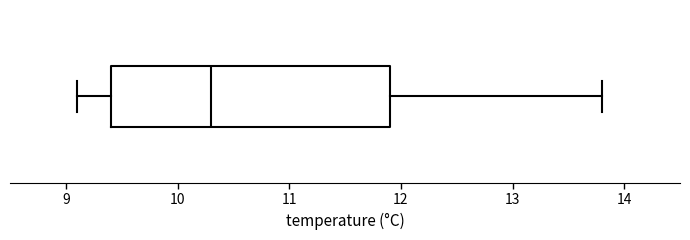

Where is the right edge of the box on the x-axis? The values are not printed on the chart, so give them approximately, as read against the axis.

11.9